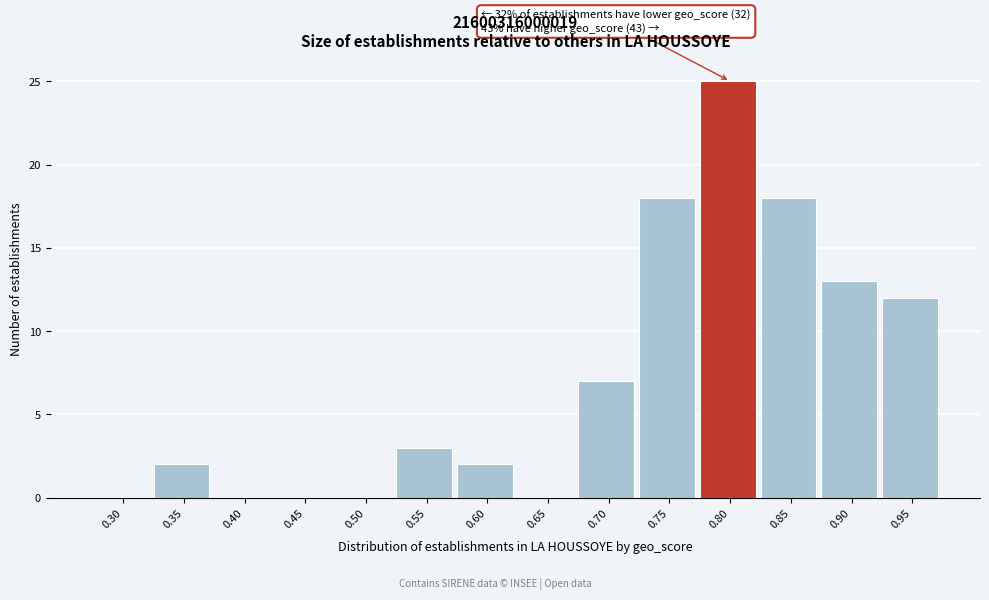

Reading left to right, transcribe all the data shown in this chart.

0.30=0	0.35=2	0.40=0	0.45=0	0.50=0	0.55=3	0.60=2	0.65=0	0.70=7	0.75=18	0.80=25	0.85=18	0.90=13	0.95=12